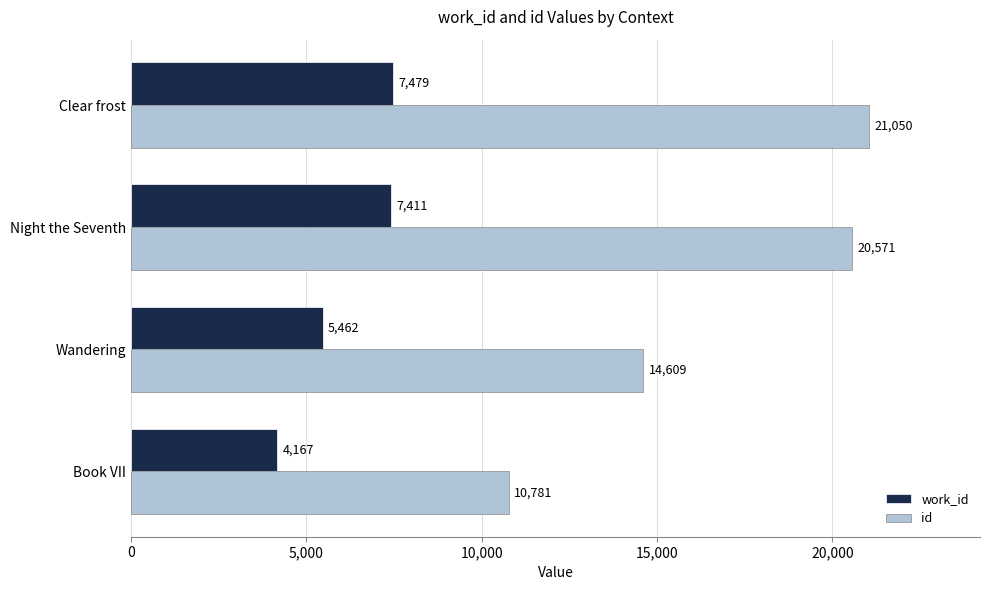

At which category is the sum across all series the highest?

Clear frost